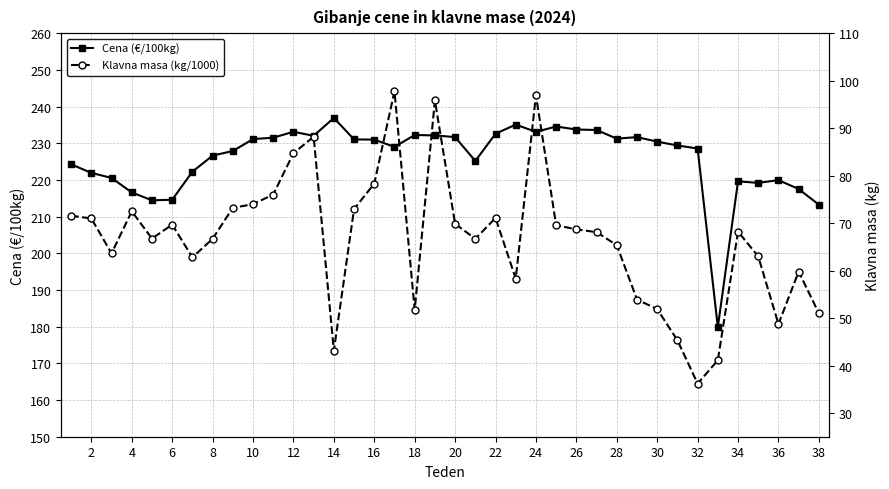

Count the number of data series in this chart.

2